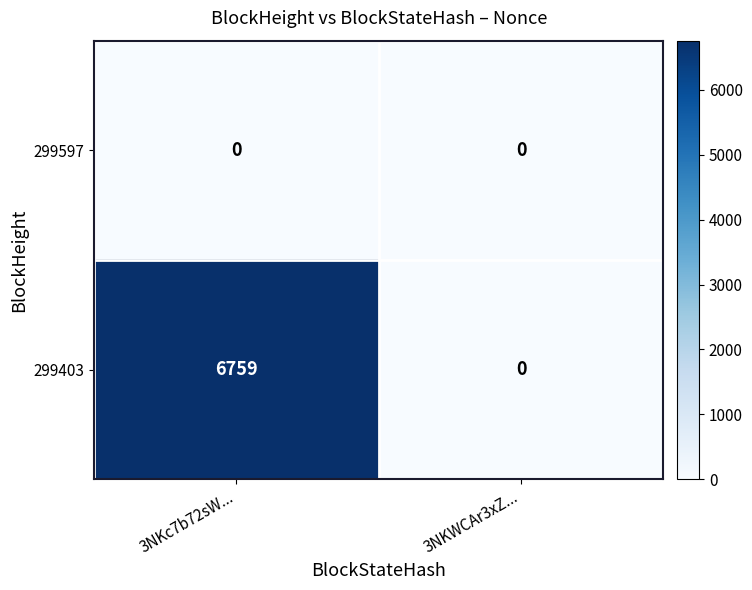

Which category has the highest value across all series?

3NKc7b72sW...